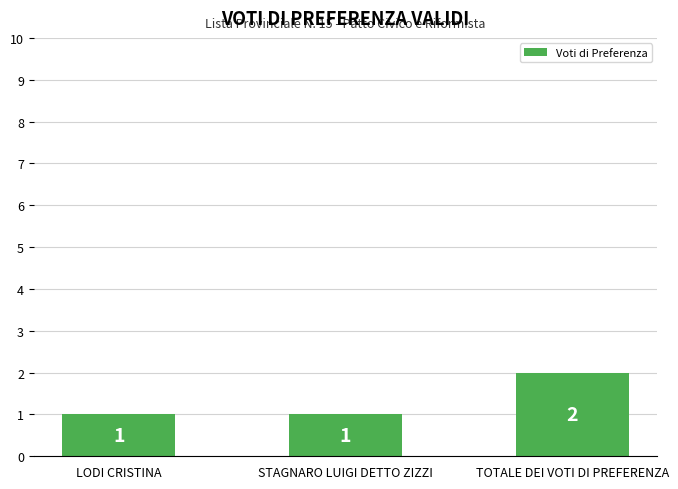

Reading right to left, extract all data points from this chart.

2	1	1